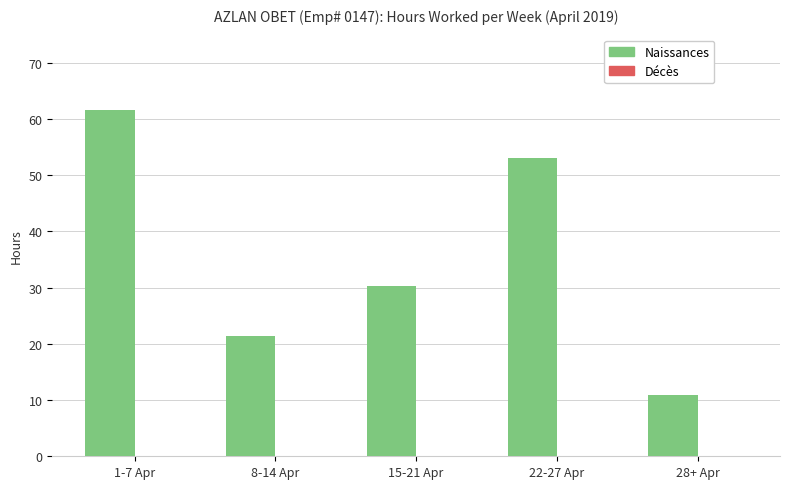

Does the chart contain any negative values?

No